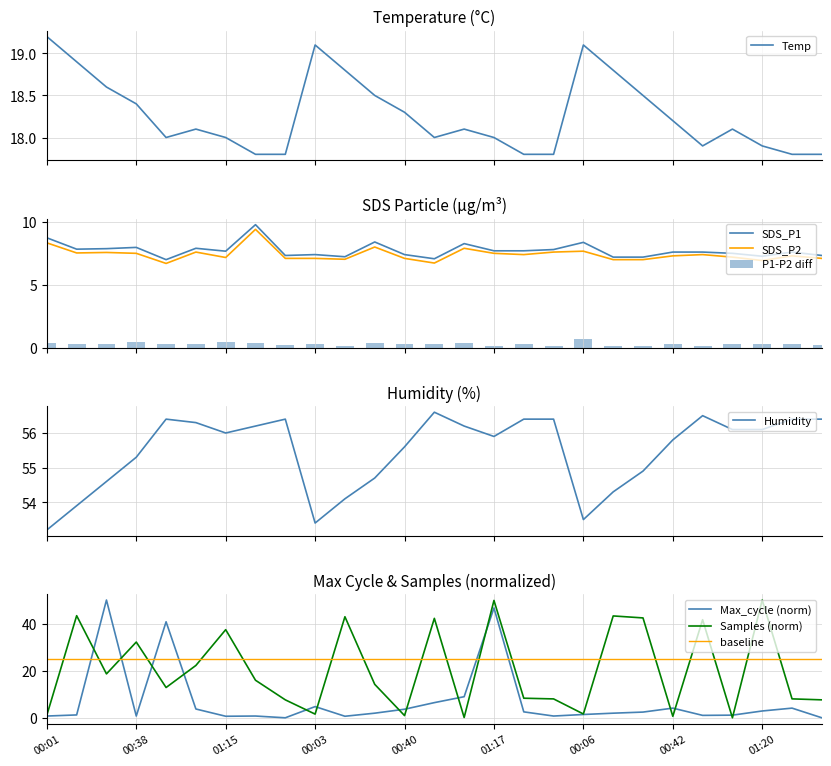

What is the maximum value for Temp?

19.2